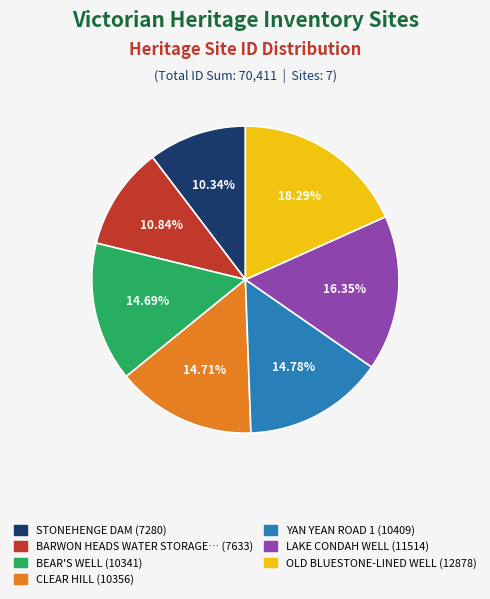

Is there a majority slice in this chart?

No